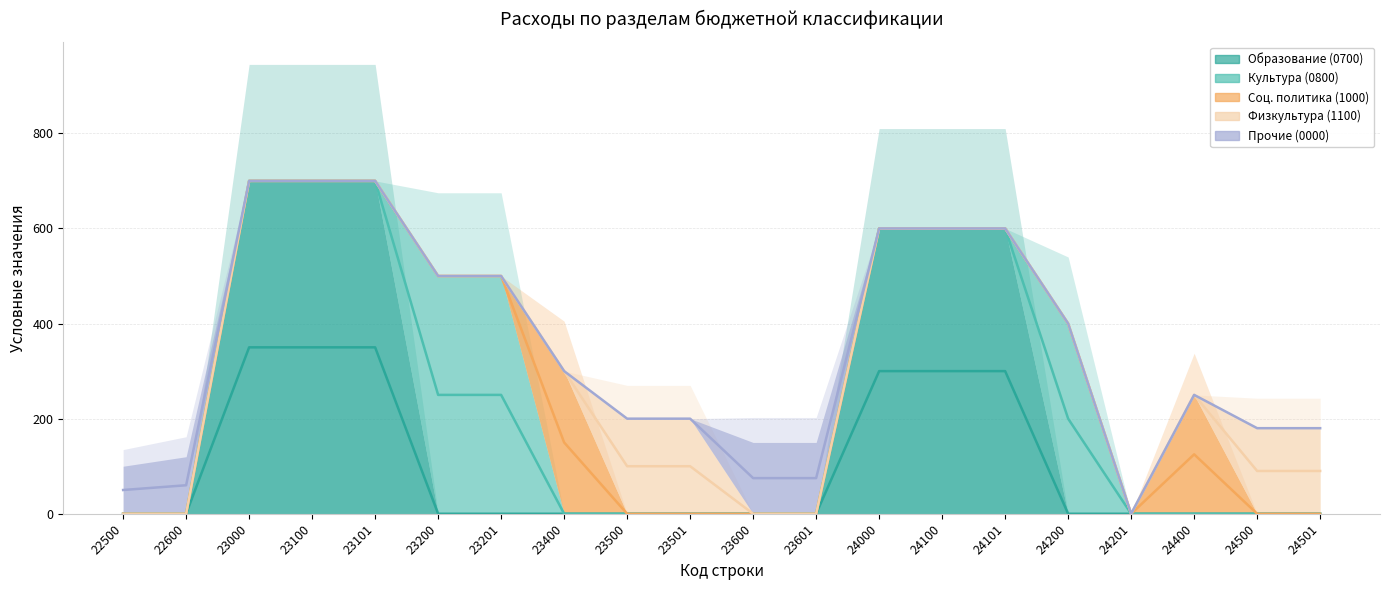

Which series has the largest total across all categories?

Образование (0700)